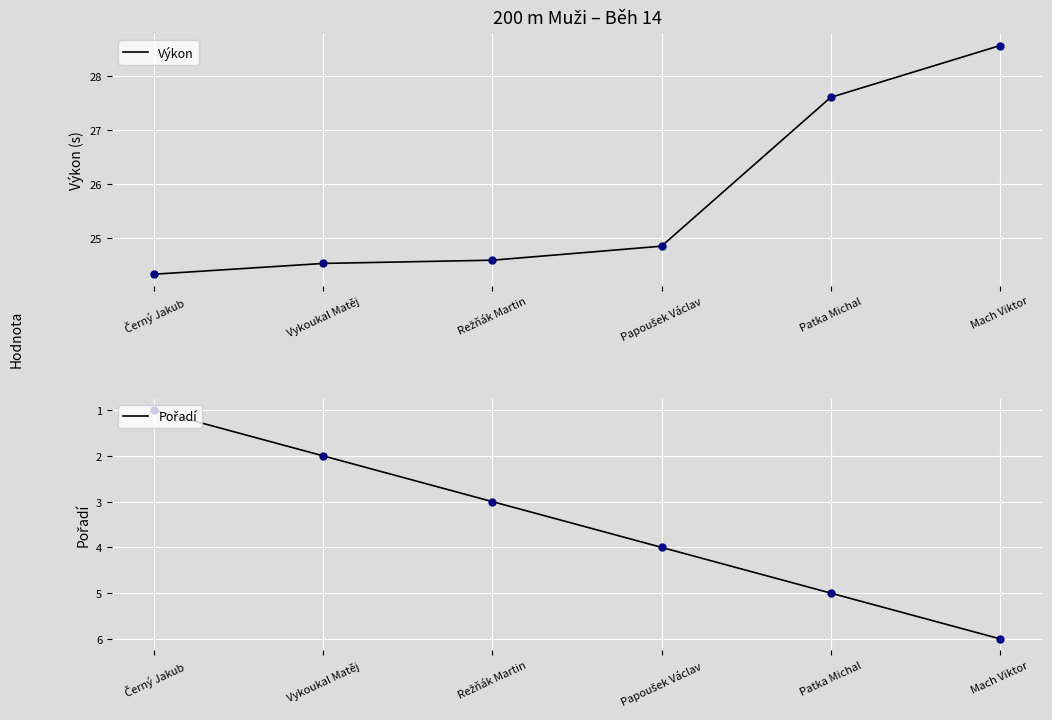

Which series has the largest total across all categories?

Výkon